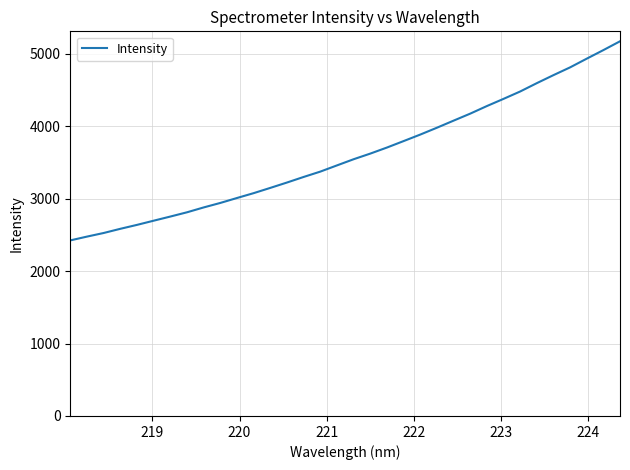

What is the difference between the maximum and minimum values?

2748.0